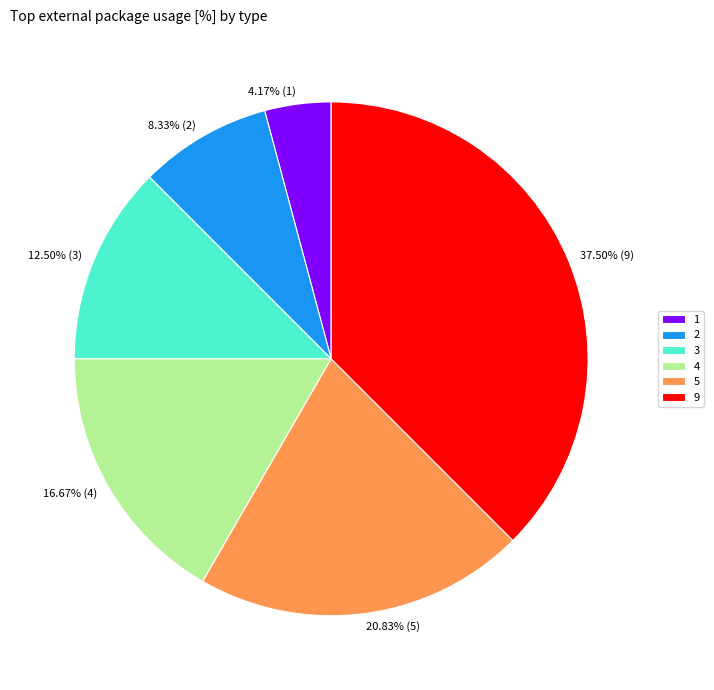

To the nearest percent, what is the difference between the largest and smallest slice percentages?

33%